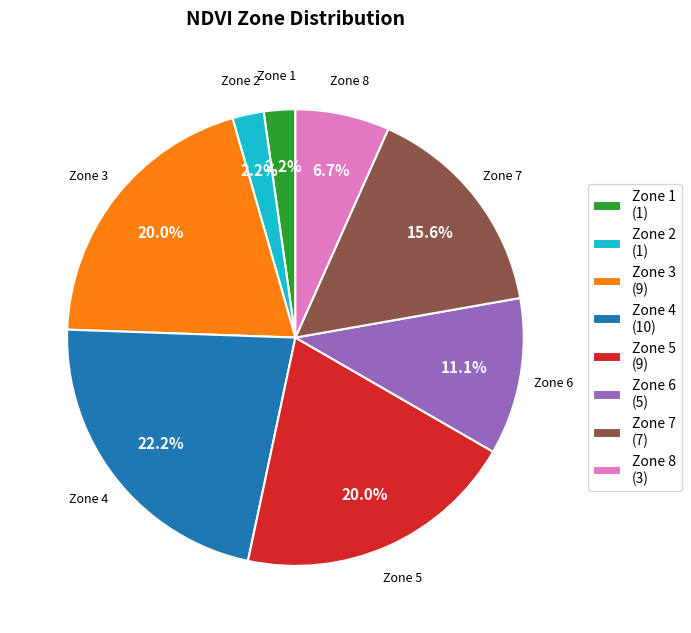

What is the largest slice in the pie chart?

Zone 4